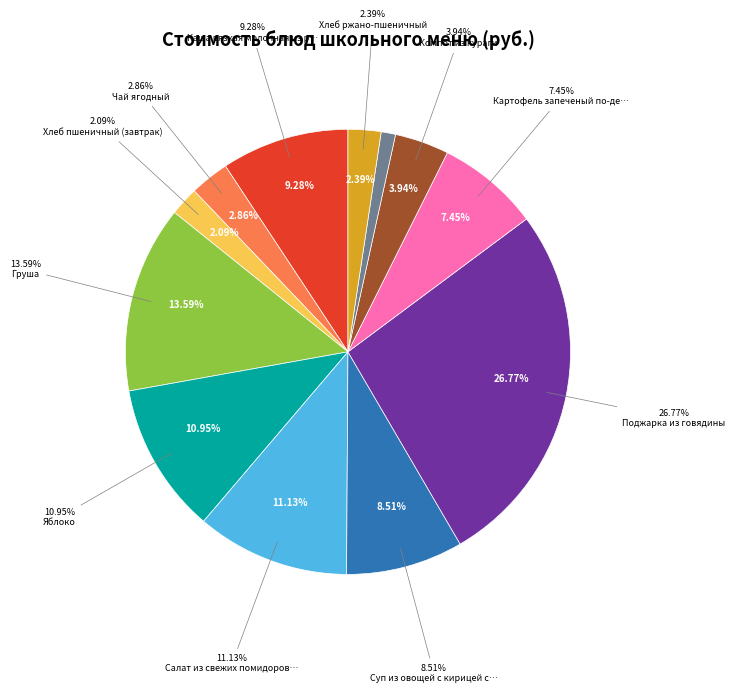

True or false: Хлеб пшеничный (обед) accounts for 14% of the total.

False